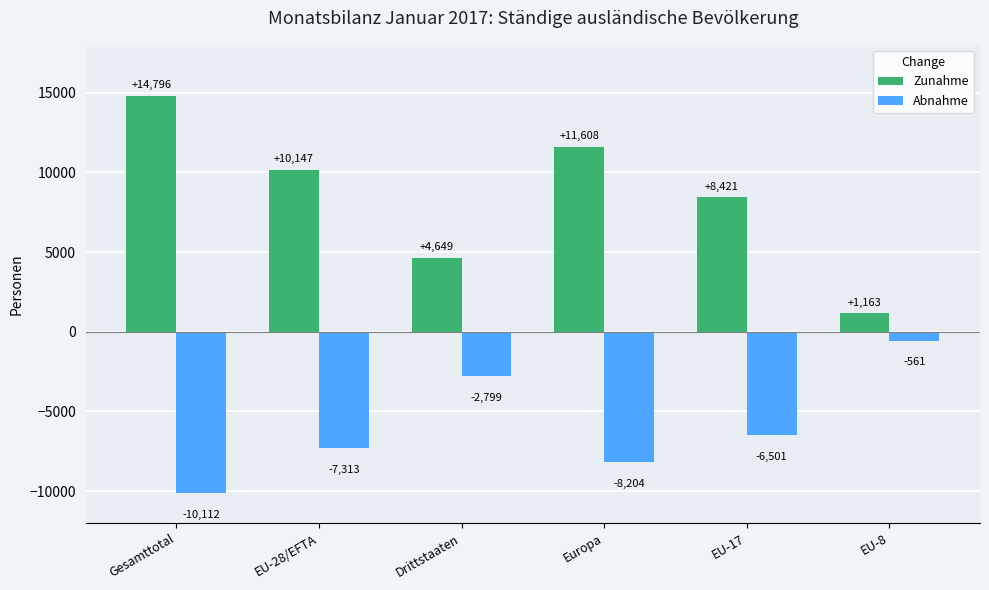

What value does the Zunahme series have at EU-8, to the nearest 100?

1200